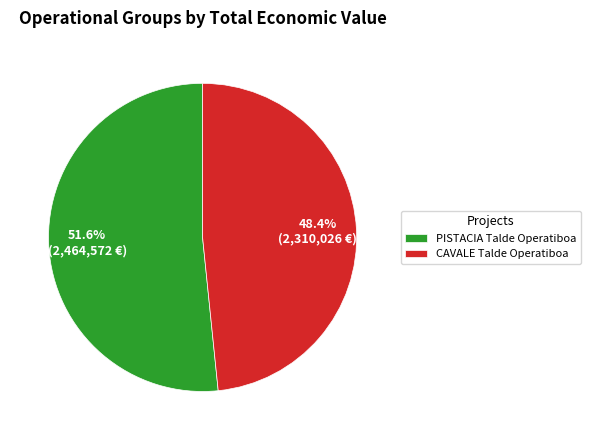

Which slice is the smallest?

CAVALE Talde Operatiboa